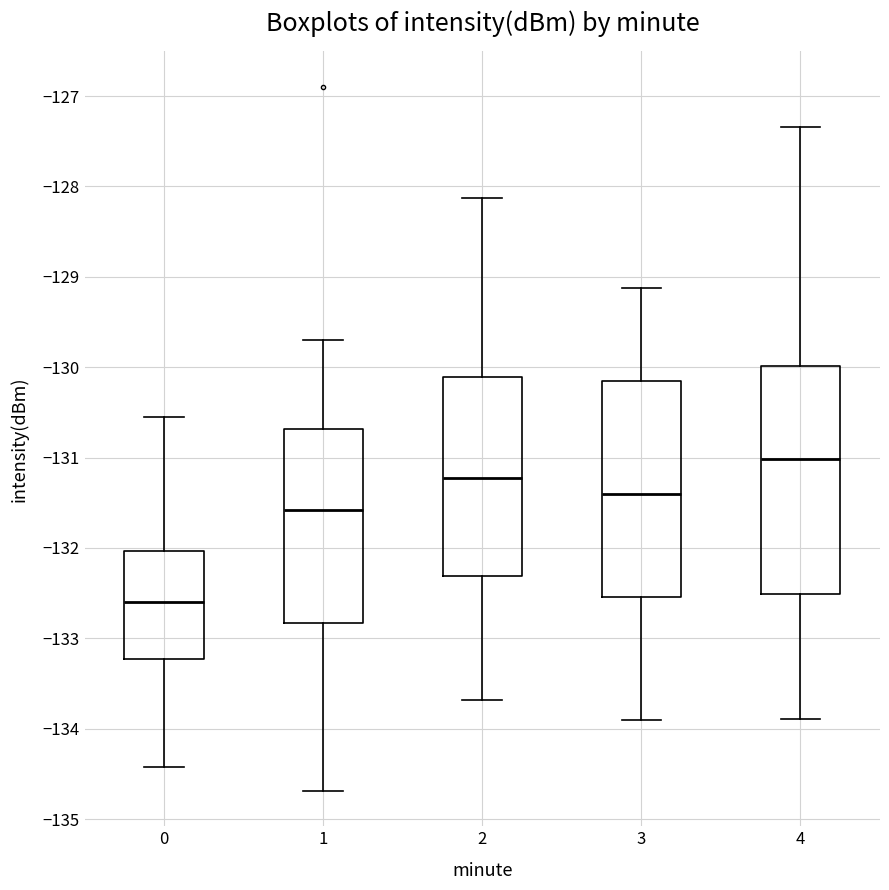

Which box is the tallest, from its lower edge to its upper edge?

4